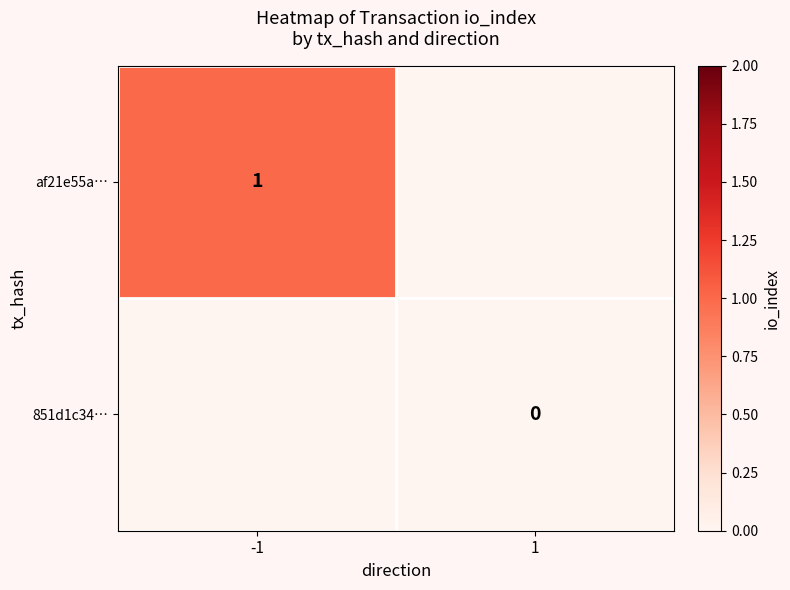

How many categories are shown in the chart?

2